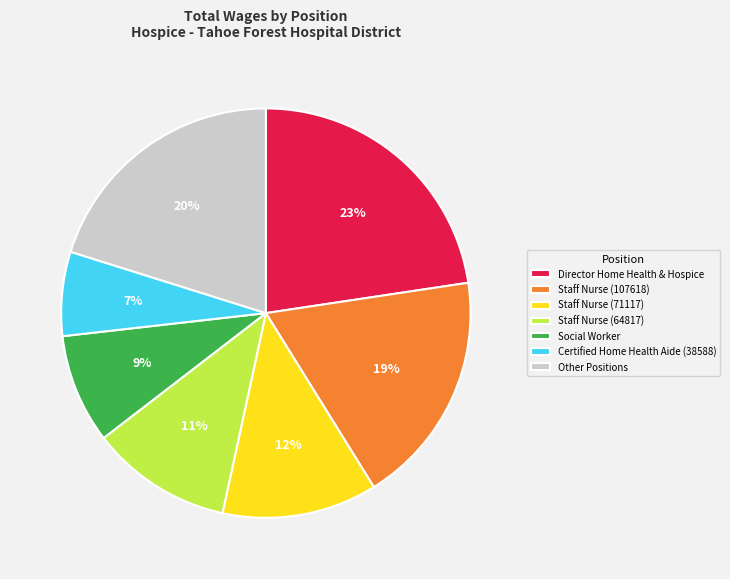

Does any single category account for the majority?

No